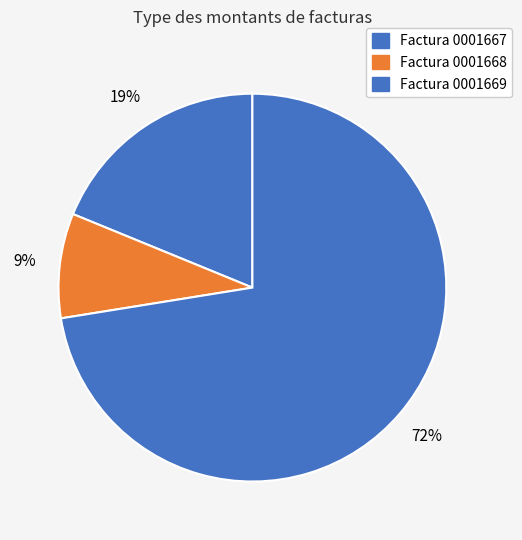

Count the number of slices in the pie.

3